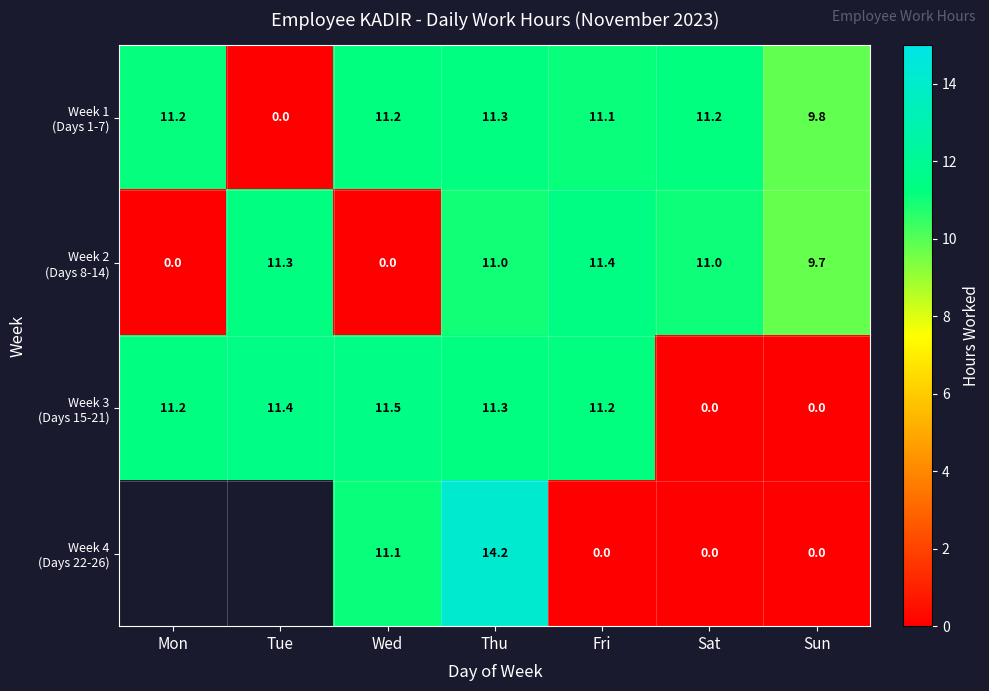

Which has a higher value, Fri or Sun?

Fri